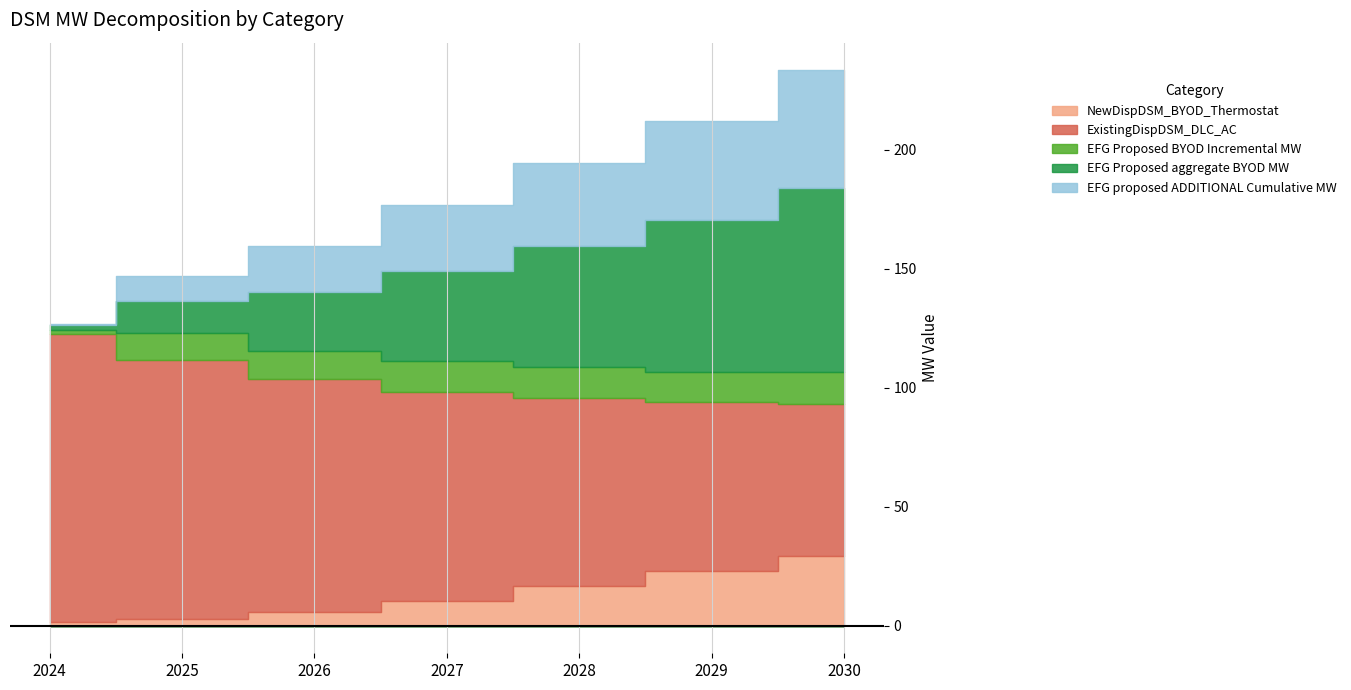

At which category is the sum across all series the highest?

2030